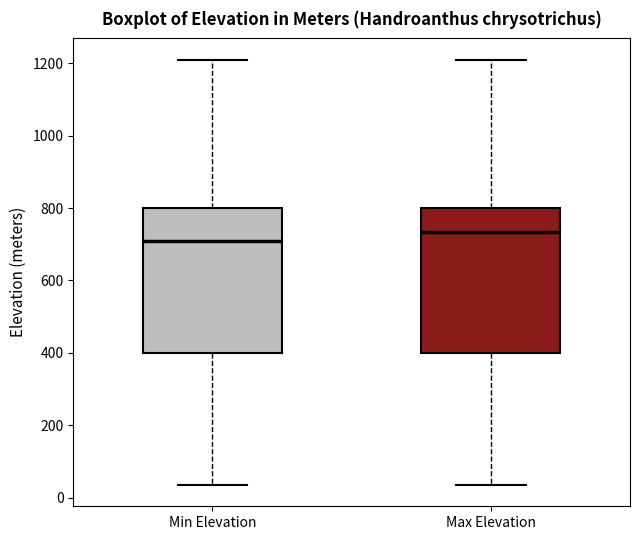

Reading left to right, transcribe this box plot: for each box, give where its median line is, the range the box spans, and where its two whiskers end, as read against the y-axis. The values are not printed on the chart, so give them approximately, as read against the axis.

Min Elevation: median 720, box 400 to 800, whiskers 40 to 1220
Max Elevation: median 740, box 400 to 800, whiskers 40 to 1220